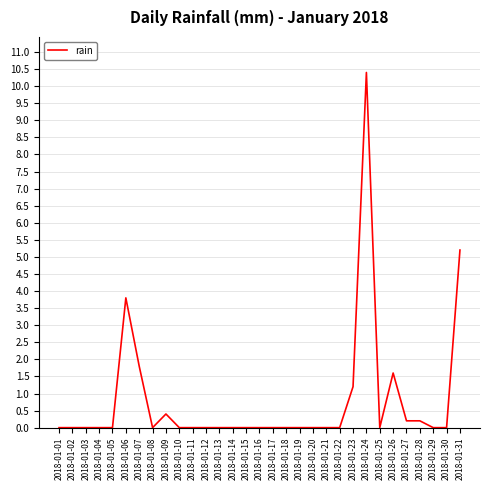

Reading right to left, transcribe all the data shown in this chart.

5.2	0.0	0.0	0.2	0.2	1.6	0.0	10.4	1.2	0.0	0.0	0.0	0.0	0.0	0.0	0.0	0.0	0.0	0.0	0.0	0.0	0.0	0.4	0.0	1.8	3.8	0.0	0.0	0.0	0.0	0.0